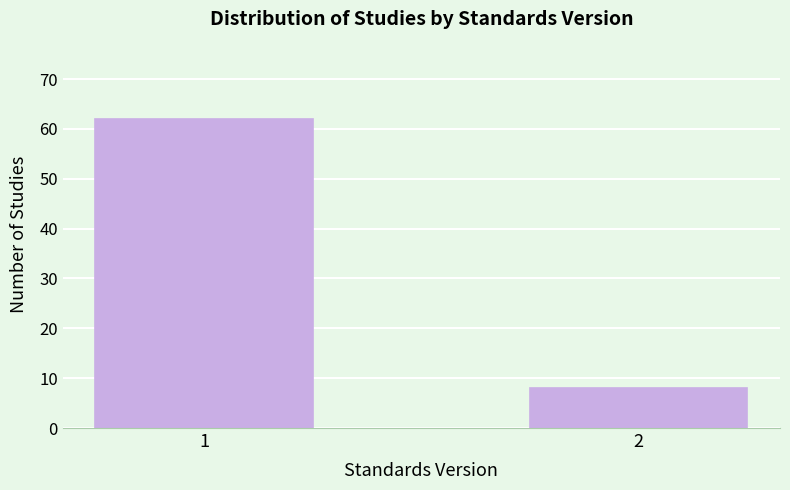

Reading right to left, what are all the values shown in this chart?

2=8	1=62